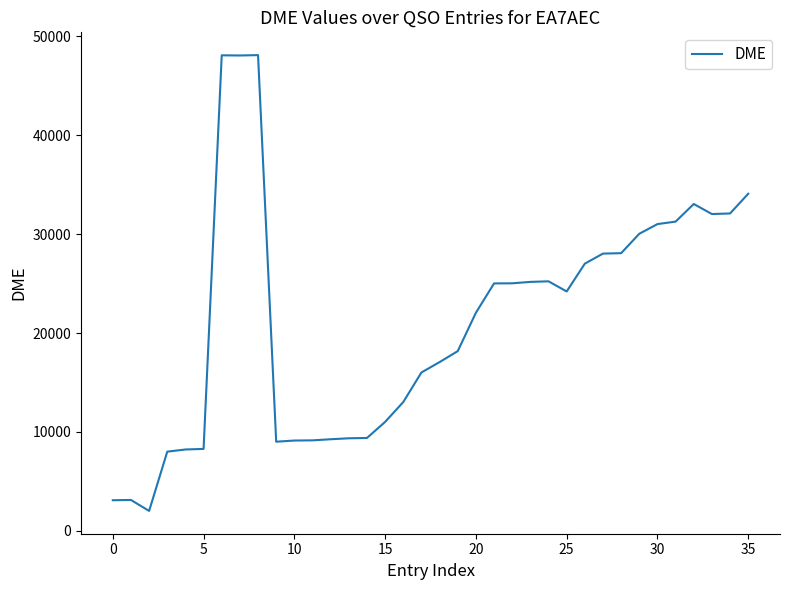

What is the greatest value displayed?

48075